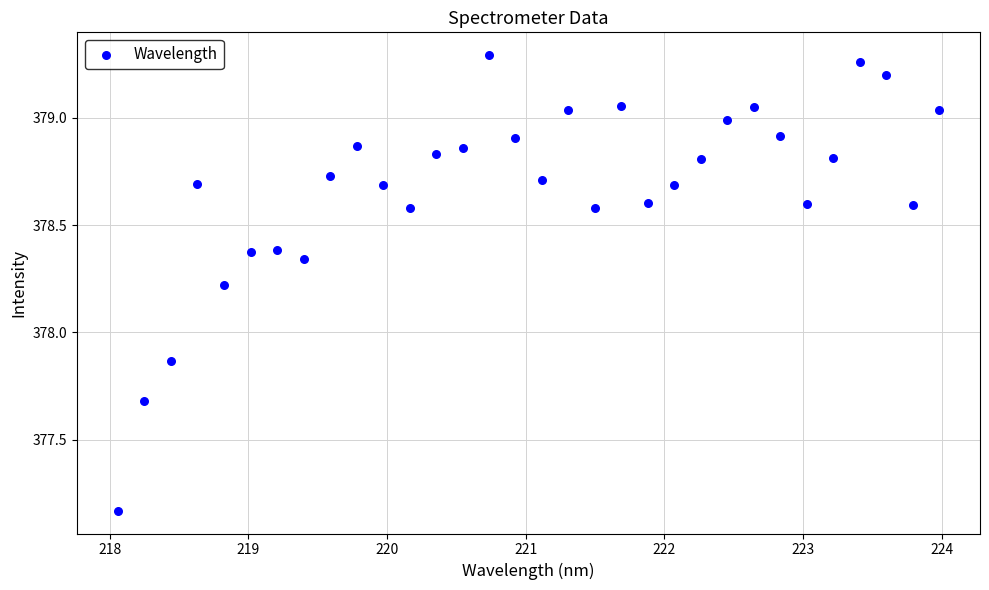

What is the range of X values (max minus min)?

5.9